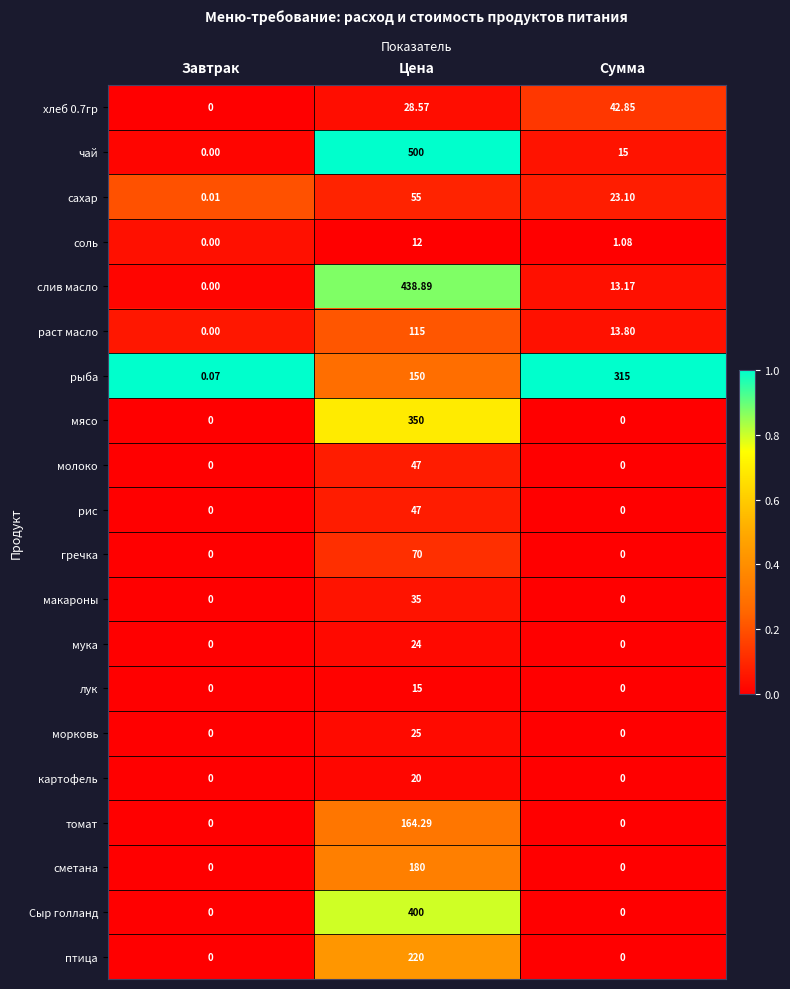

Which series has the widest spread of values?

чай